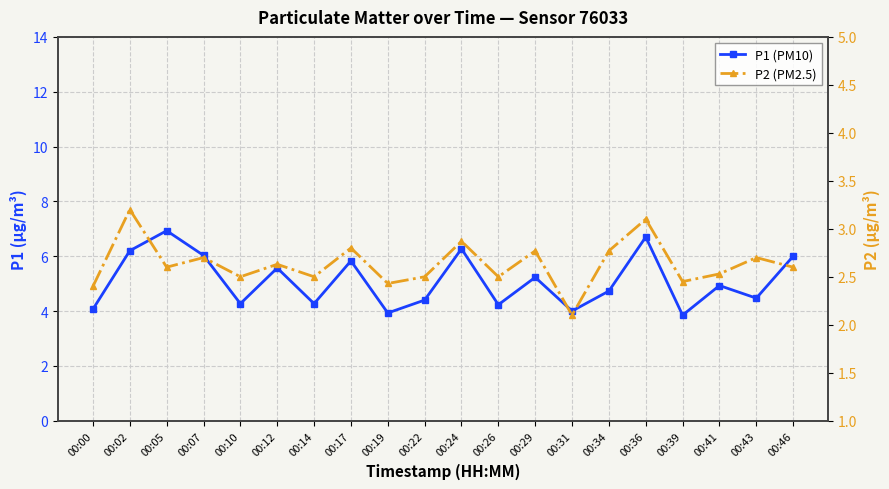

True or false: P2 (PM2.5) and P1 (PM10) cross at least once.

False